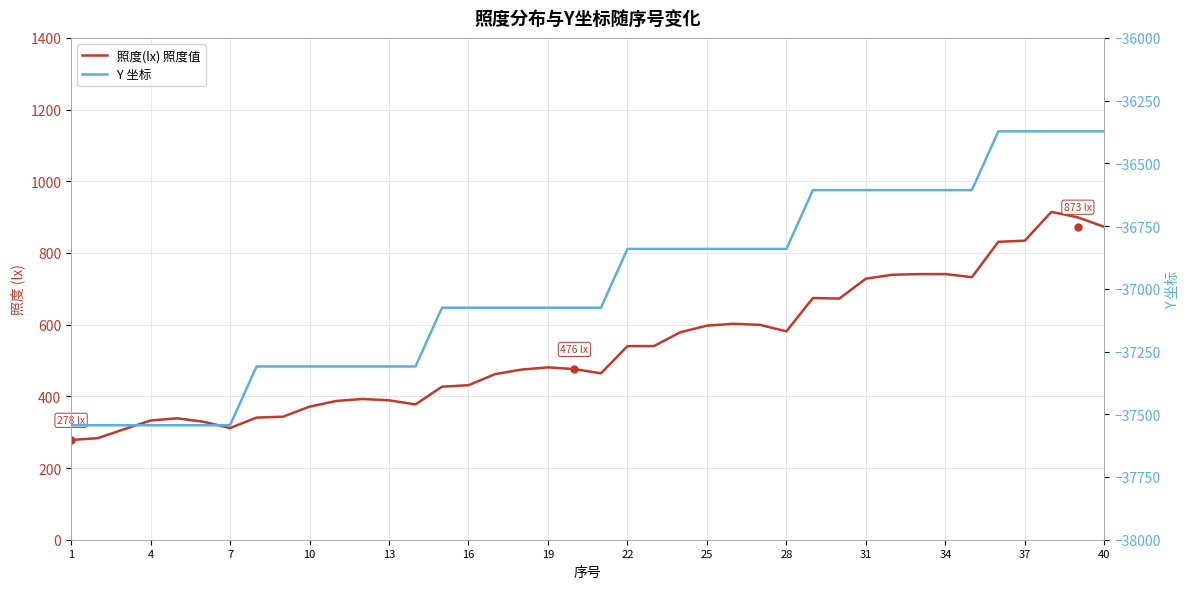

What is the difference between the second highest and minimum values in the Y 坐标 series?

1171.4